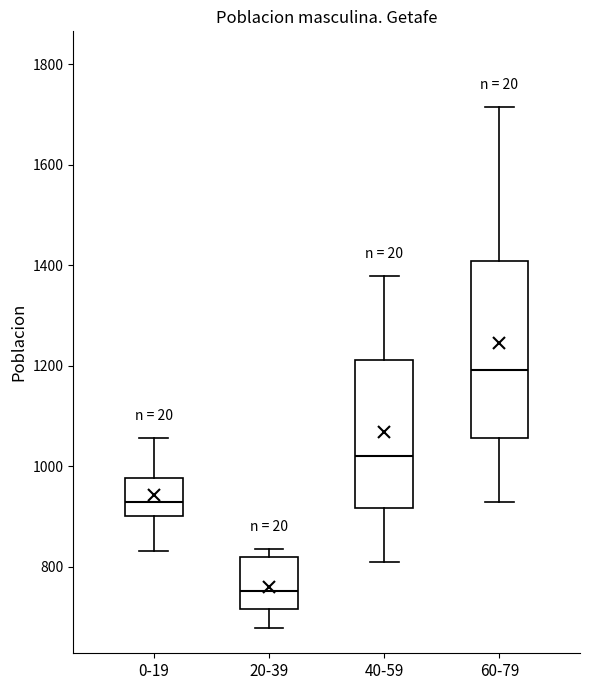

Which box is the tallest, from its lower edge to its upper edge?

60-79